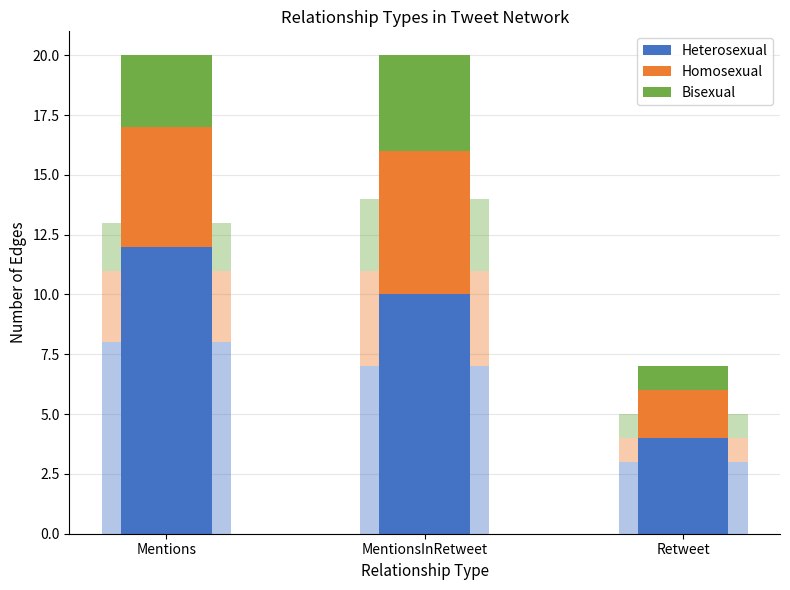

Reading left to right, extract all data points from this chart.

Heterosexual: 12	10	4
Homosexual: 5	6	2
Bisexual: 3	4	1